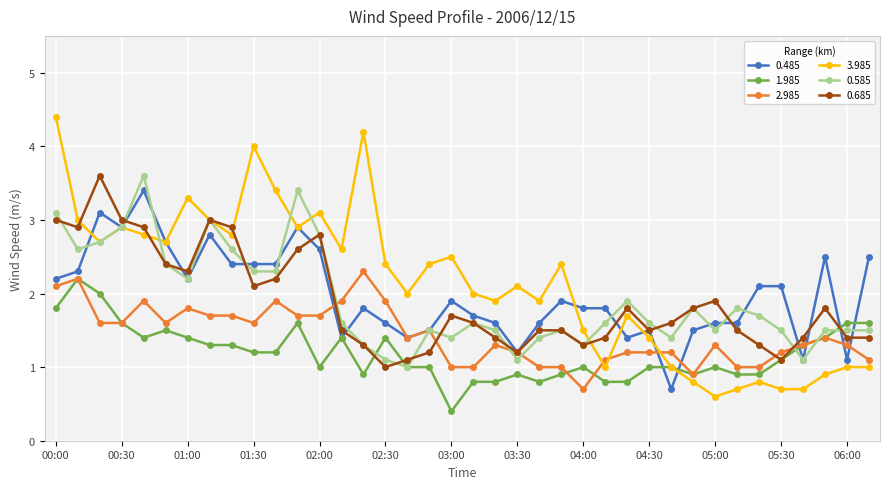

Does the chart have visible grid lines?

Yes